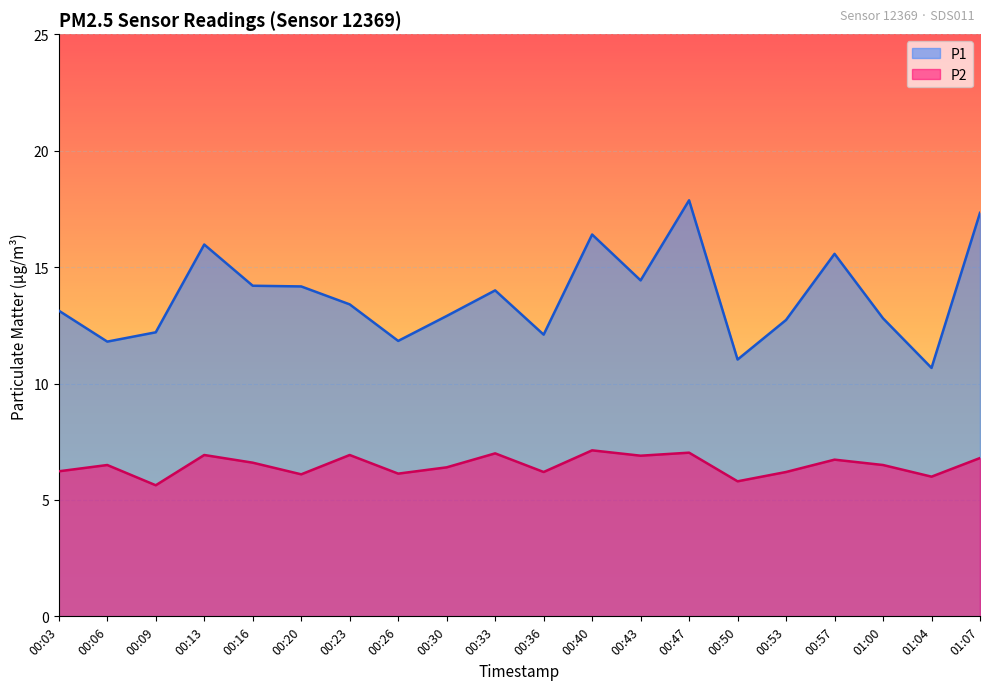

True or false: P2 and P1 cross at least once.

False